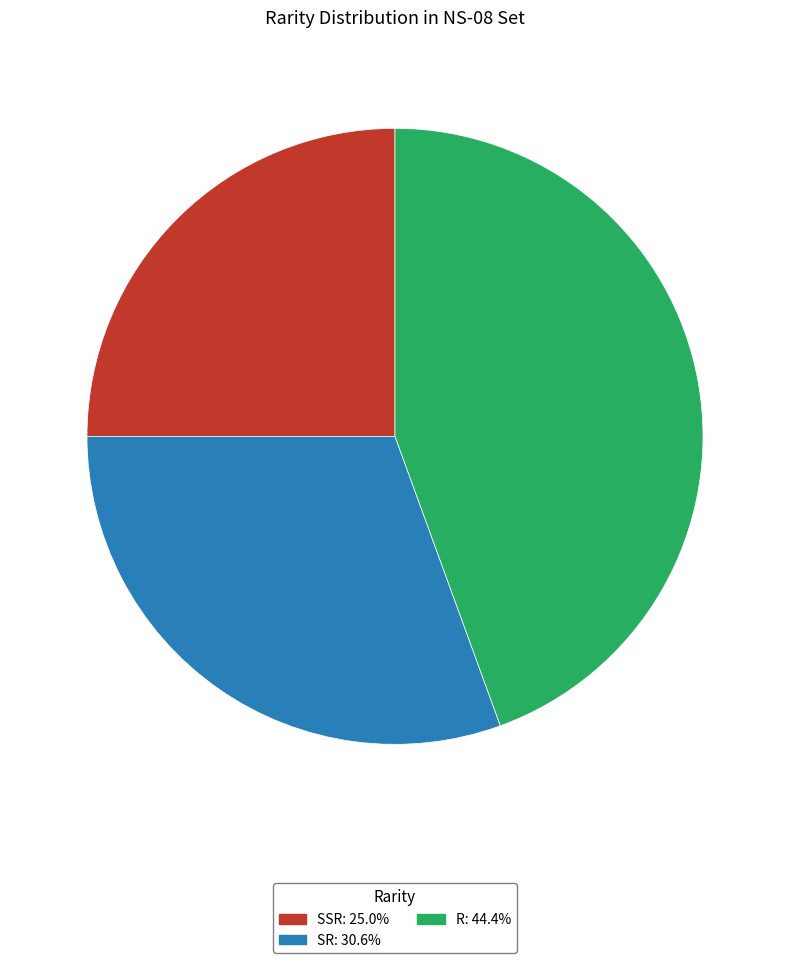

Does SSR account for over 50% of the chart?

No